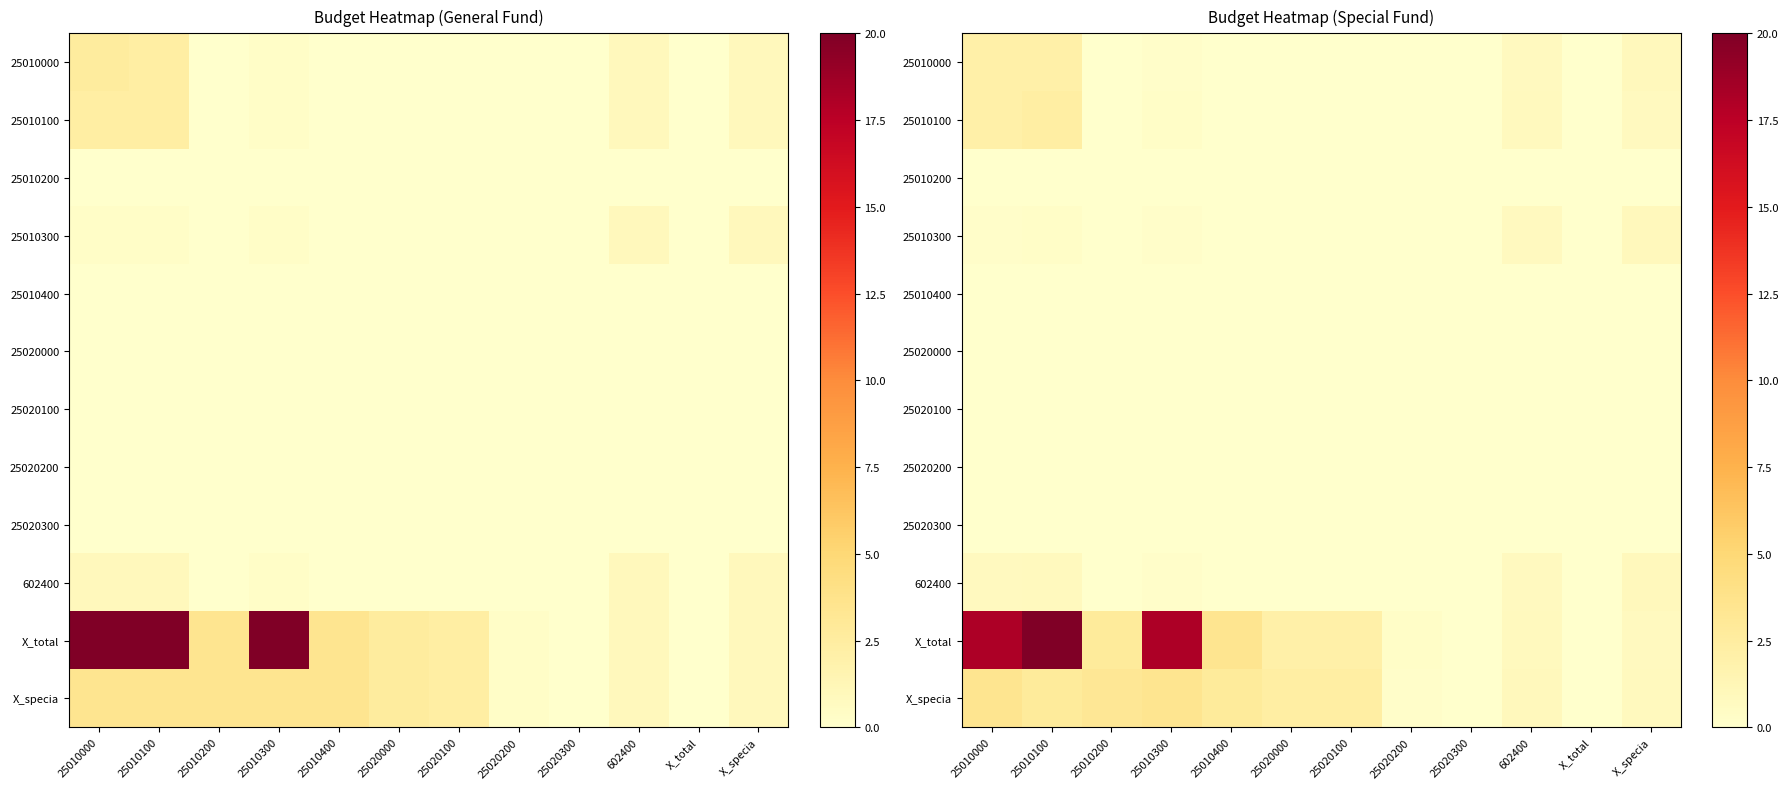

True or false: 25010300 has a value of 0.4 at 25010000.

False